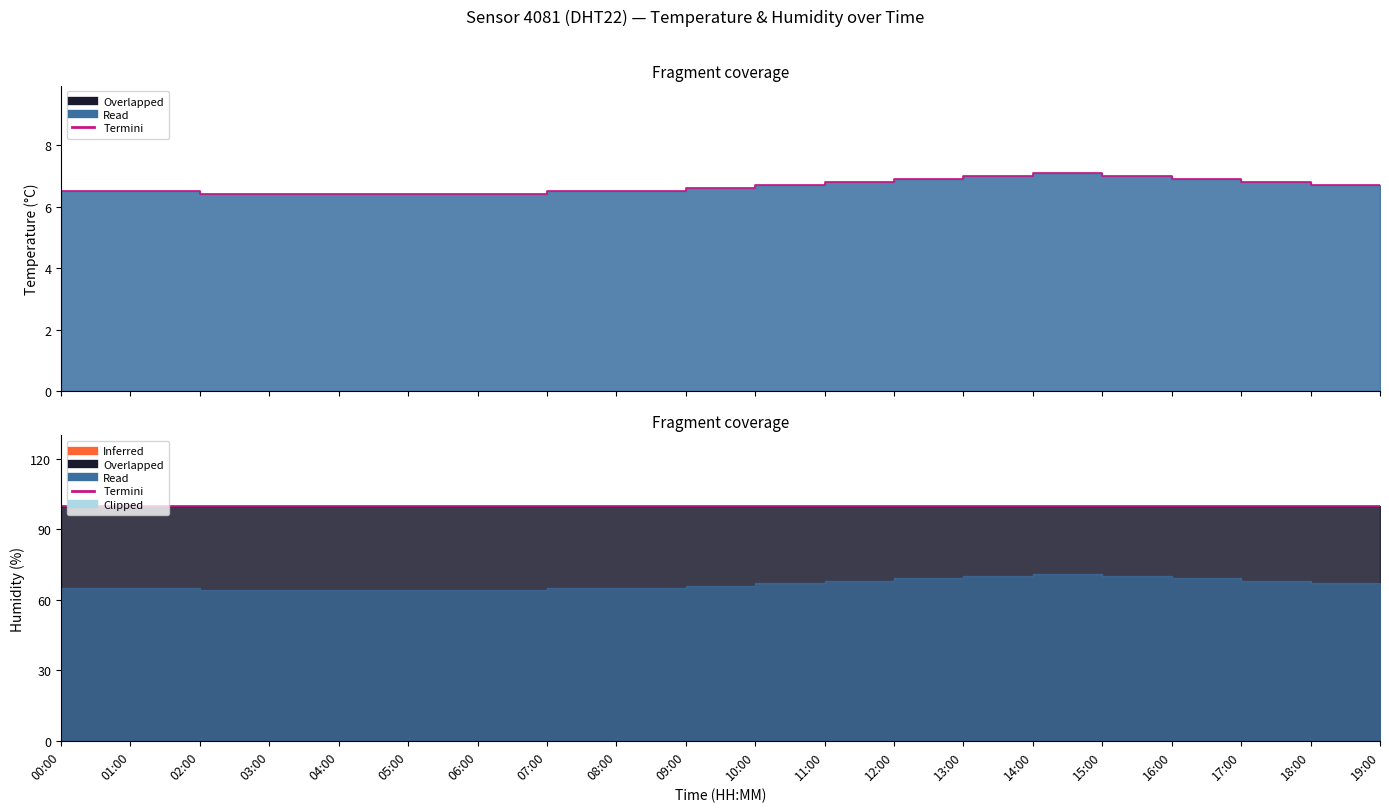

At which label is the value closest to 6?

03:00